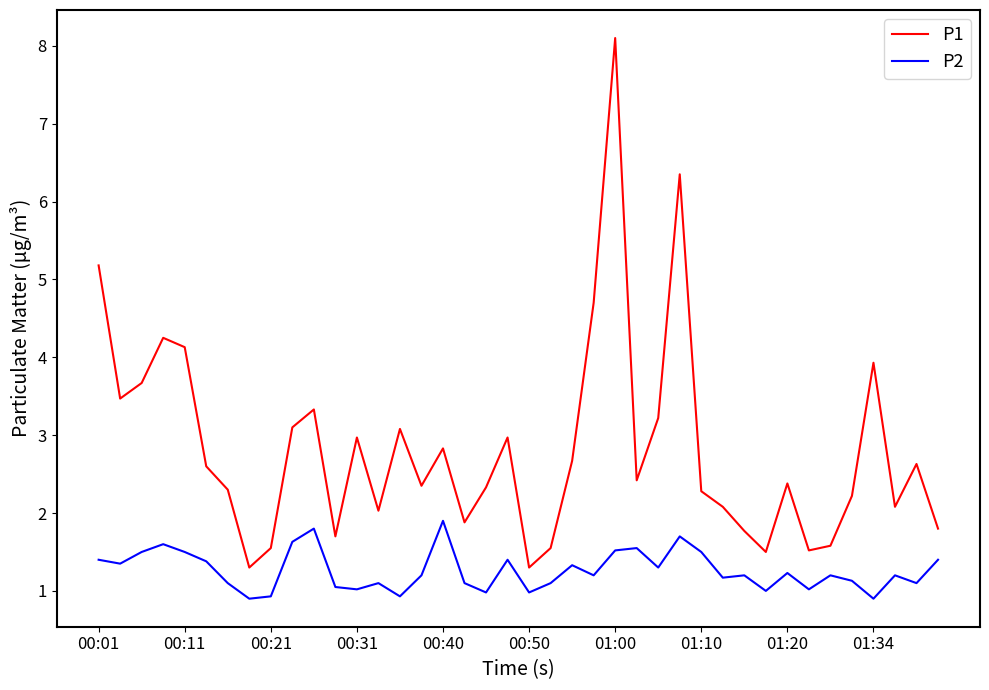

List the series in order of their overall mean, highest first.

P1, P2